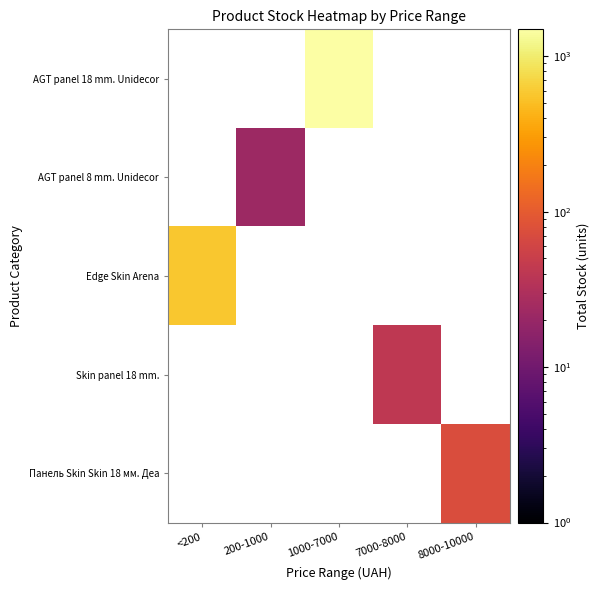

How many values in Edge Skin Arena are above zero?

1